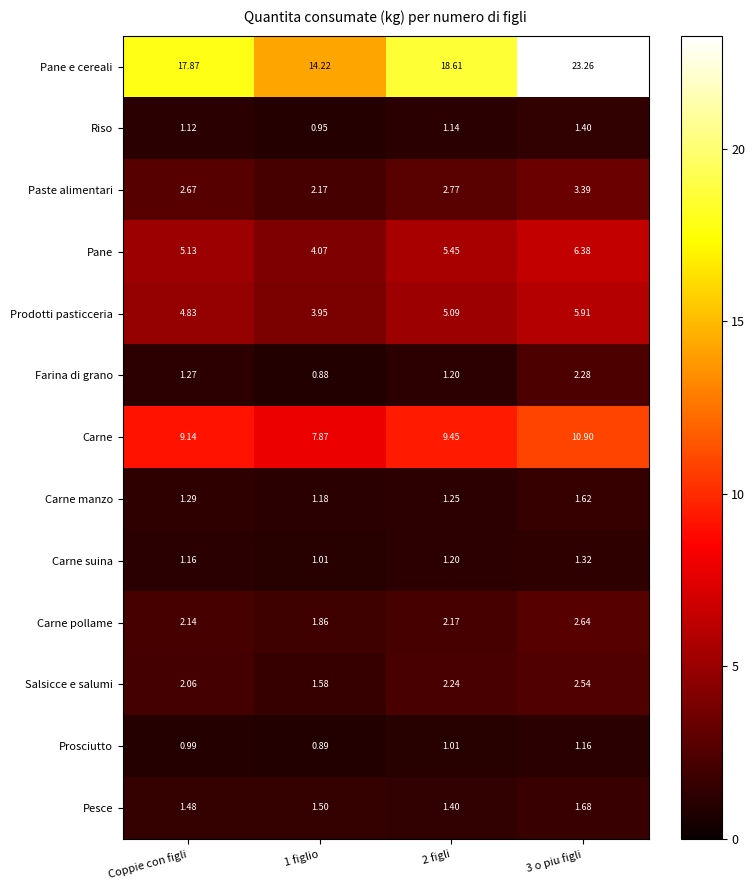

Which series has the widest spread of values?

Pane e cereali